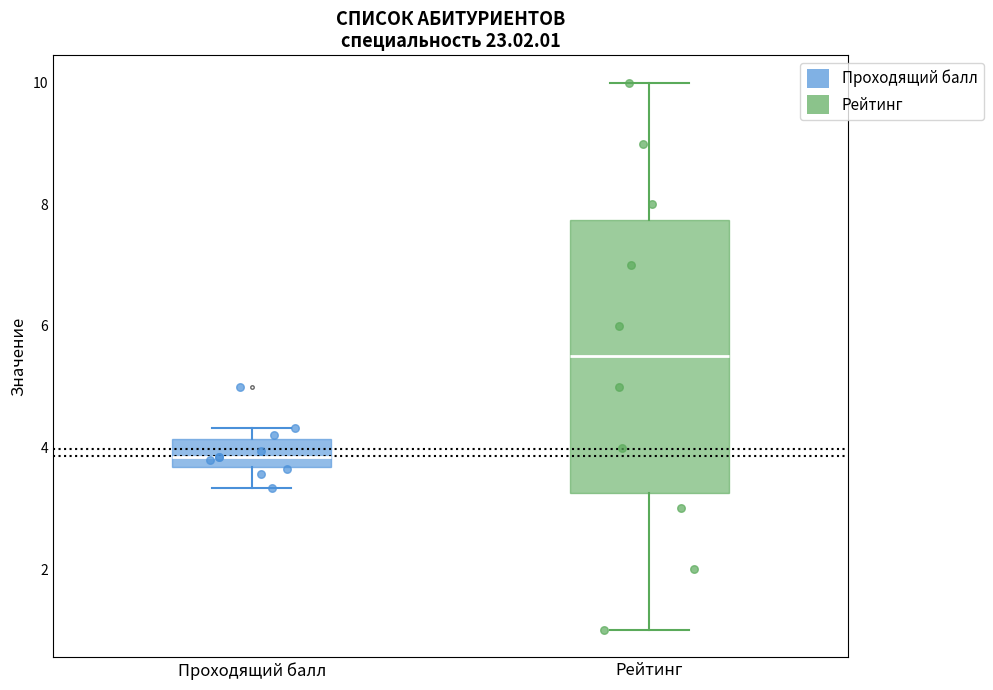

Where is the upper edge of the box for Проходящий балл on the y-axis? The values are not printed on the chart, so give them approximately, as read against the axis.

4.2